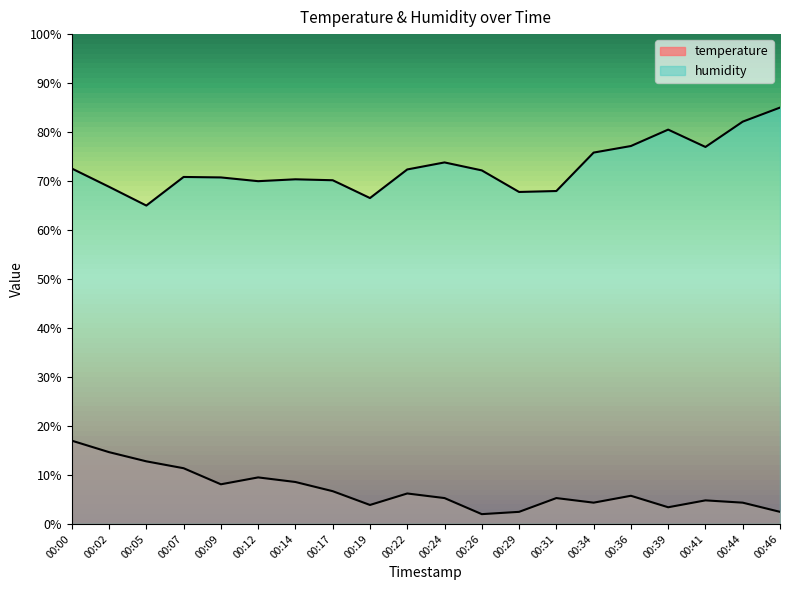

What is the spread (max minus min) of values at 00:02?

54.2